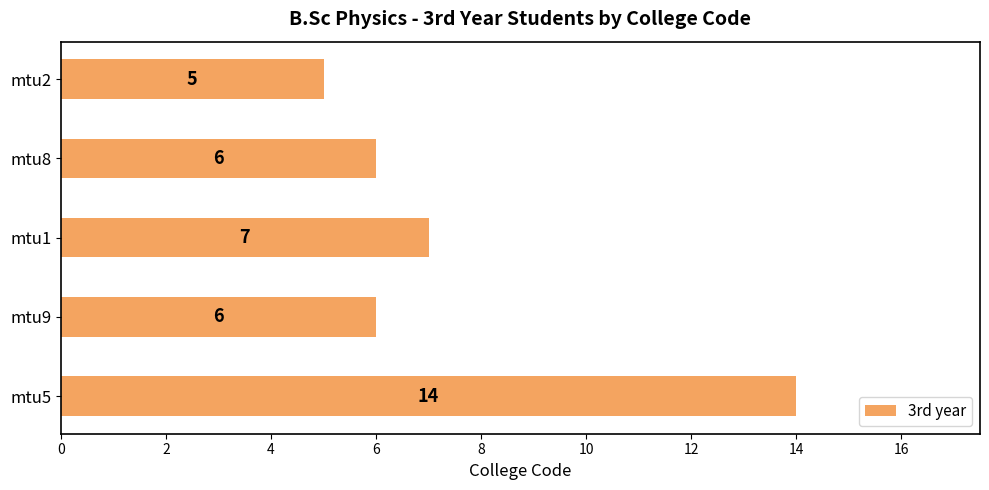

The chart shows a value of 8 at mtu2. True or false?

False